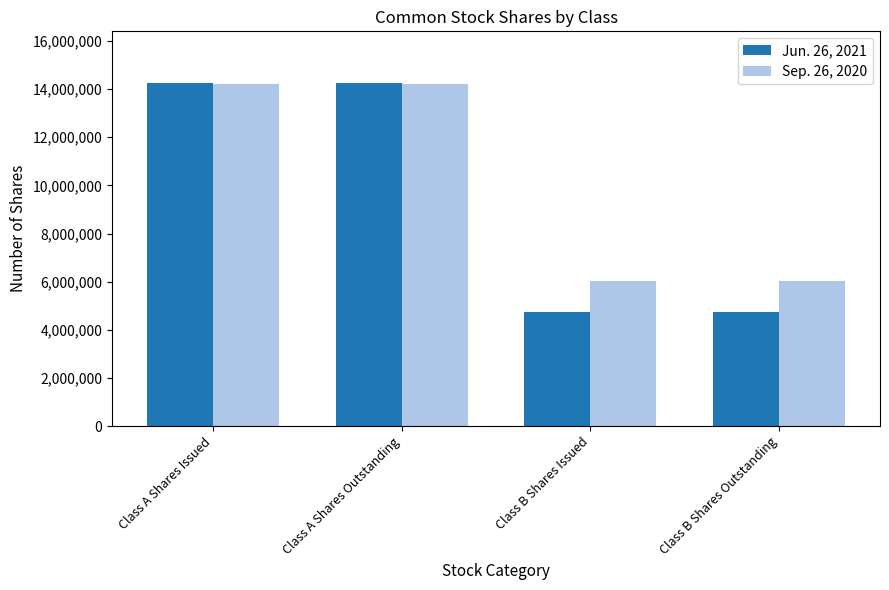

What are all the series names shown in the legend?

Jun. 26, 2021, Sep. 26, 2020